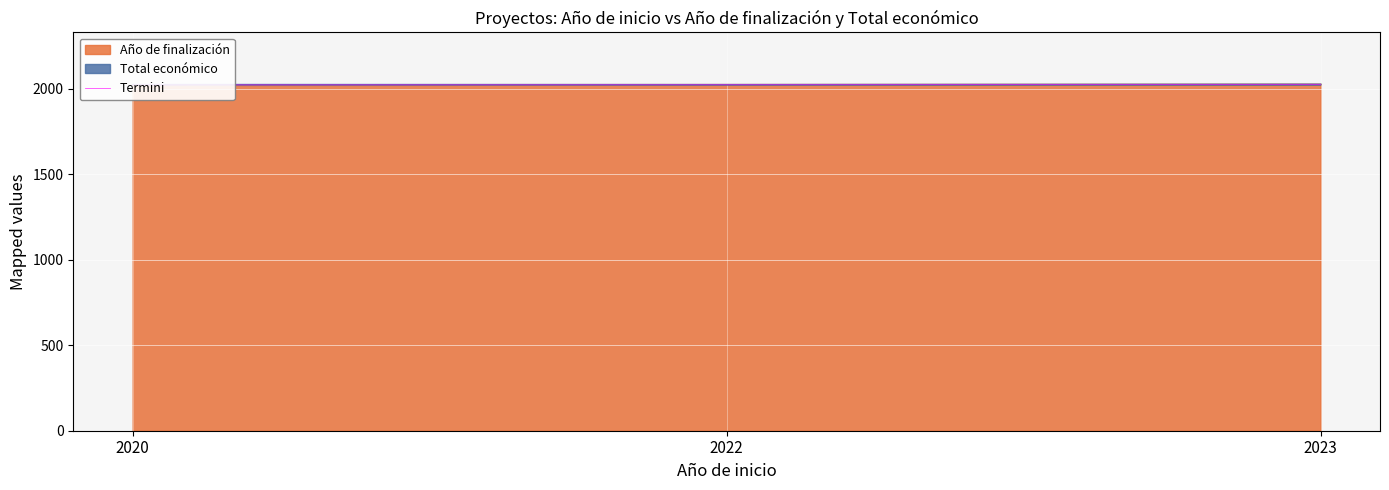

List the labels in order of value, largest first.

2023, 2022, 2020